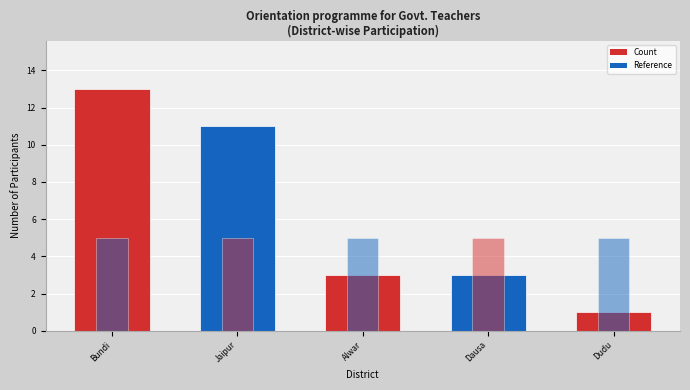

Rank the categories by value from highest to lowest.

Bundi, Jaipur, Alwar, Dausa, Dudu